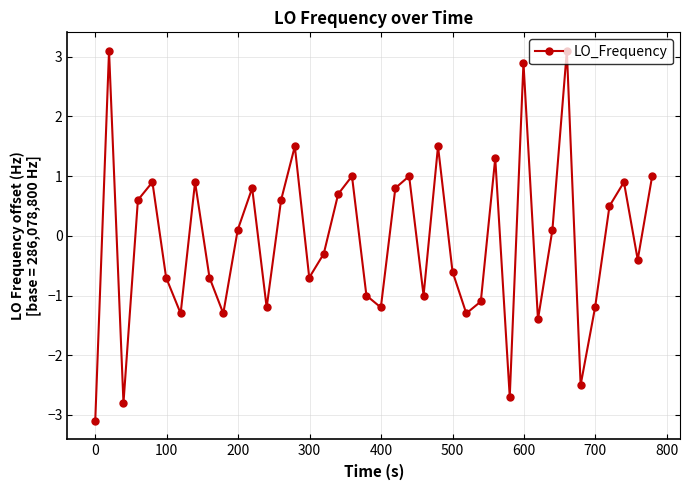

How many points are lower than both their immediate neighbors (excluding endpoints)?

12